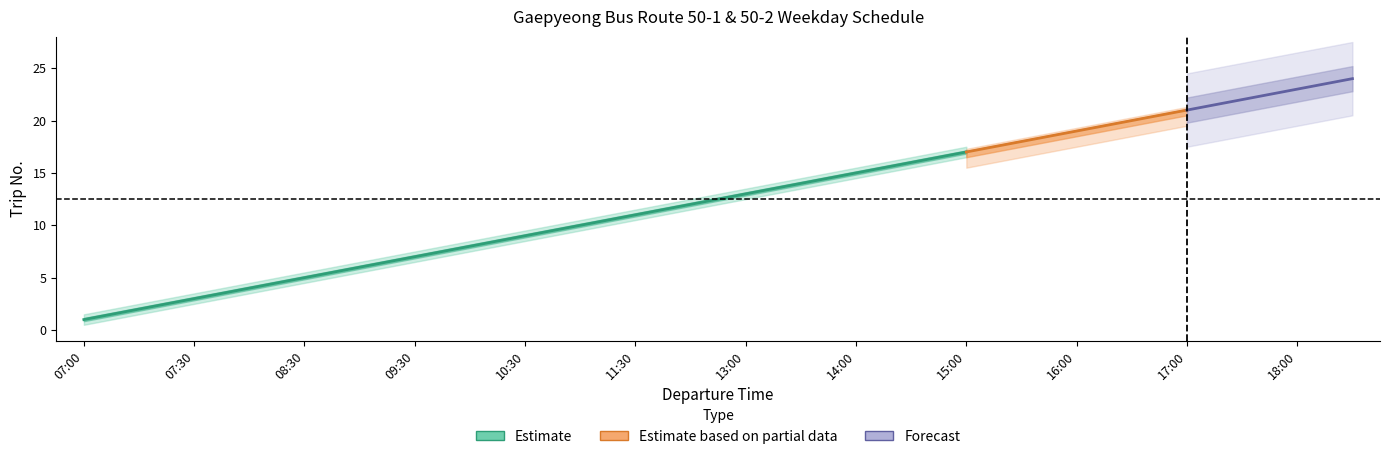

What is the difference between the Outbound (50-1) values at 14:00 and 17:00?

6